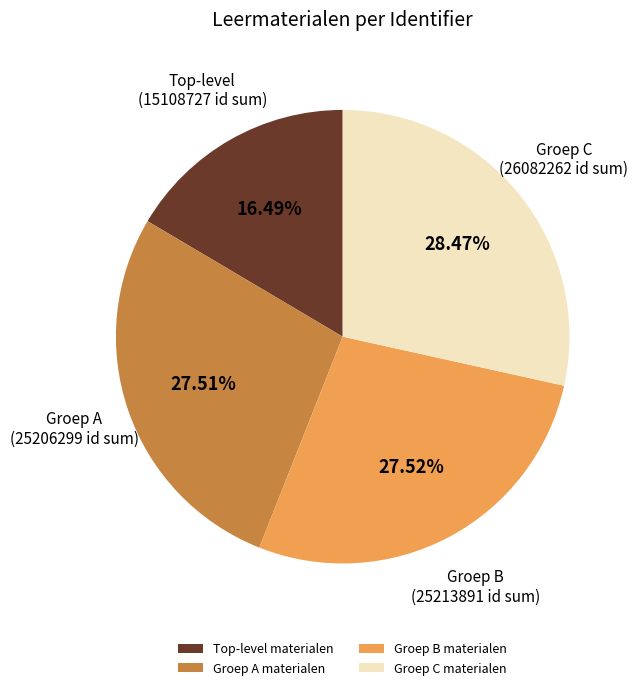

Which slice is the largest?

Groep C materialen